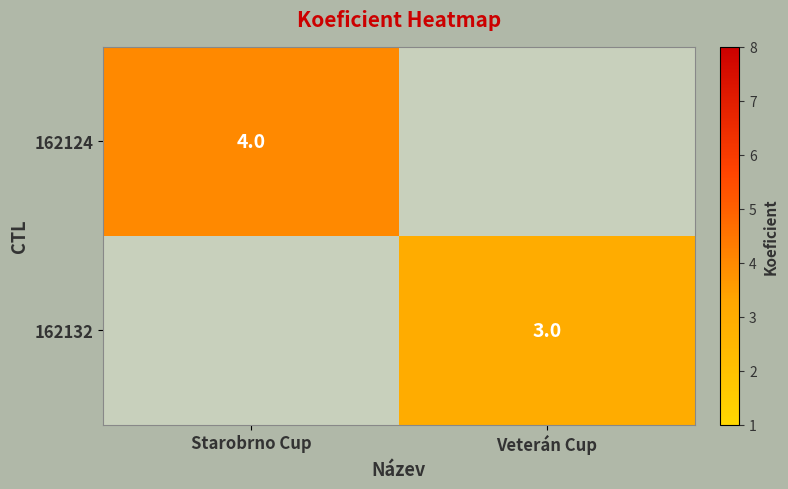

What is the greatest value displayed?

4.0